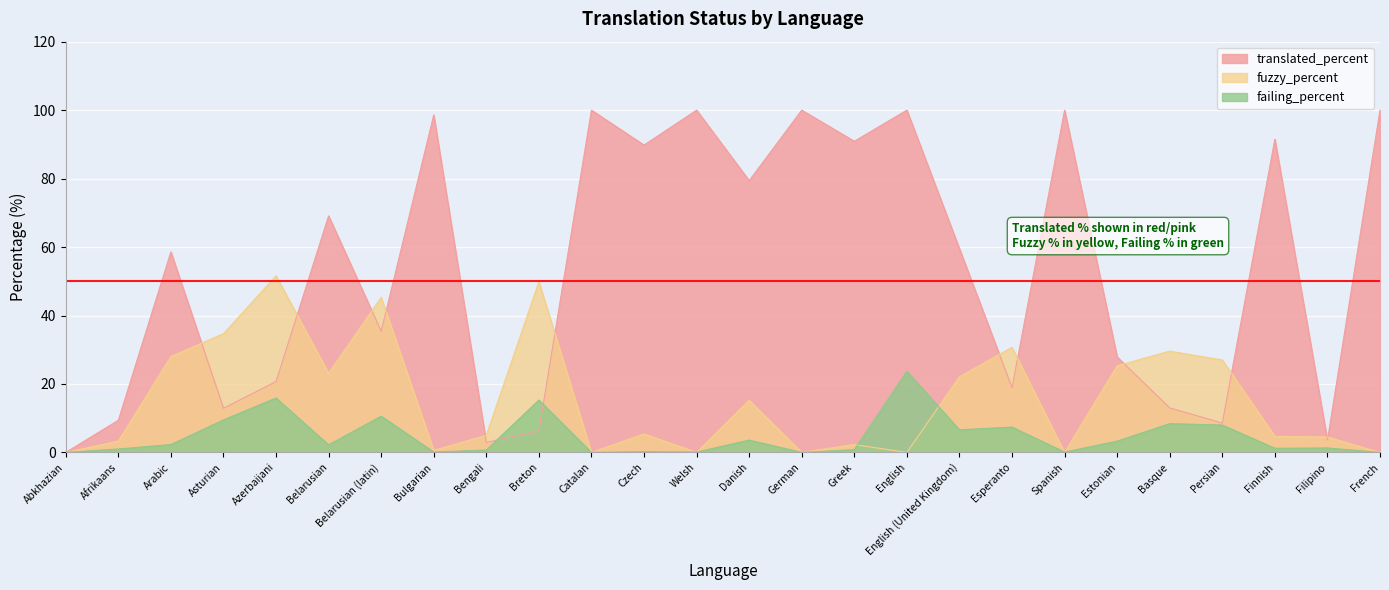

The failing_percent series shows 2.4 at Esperanto. True or false?

False